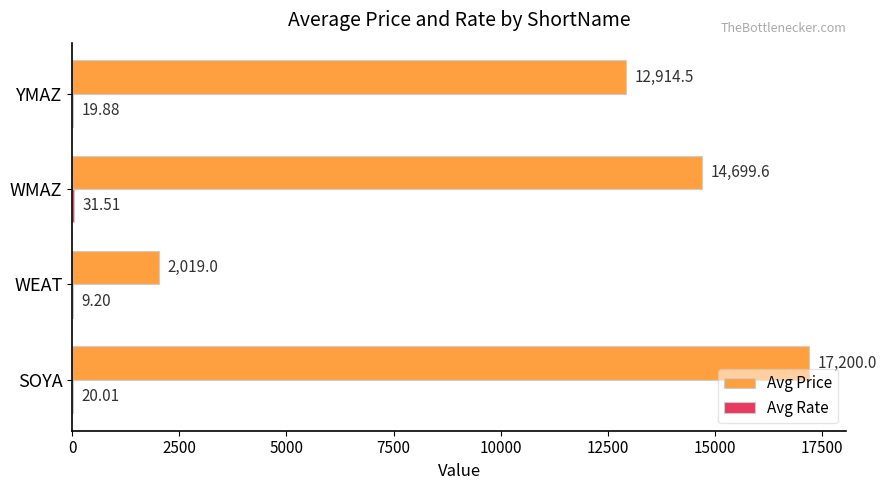

Which series has the largest total across all categories?

Avg Price